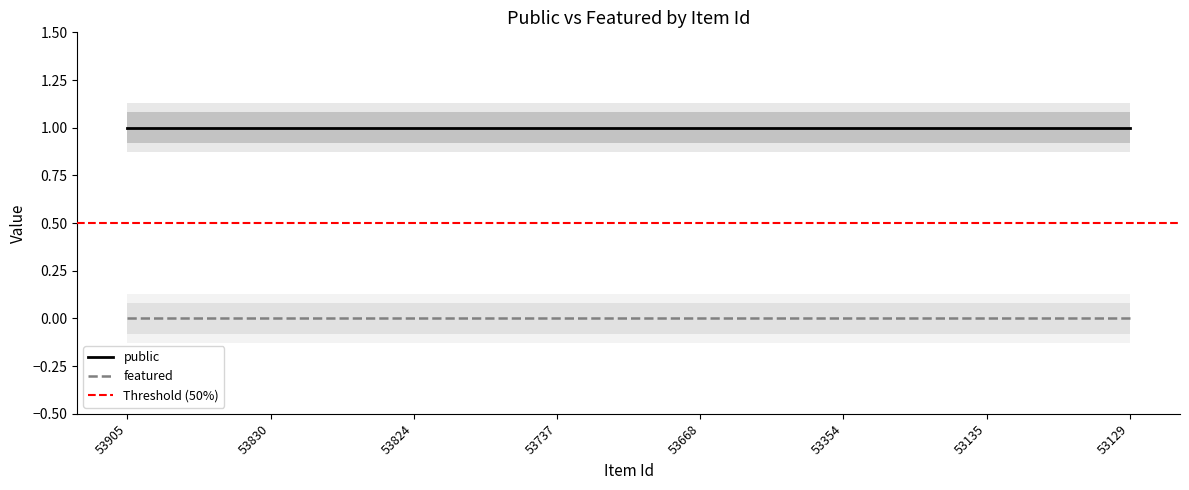

Which series has the largest total across all categories?

public